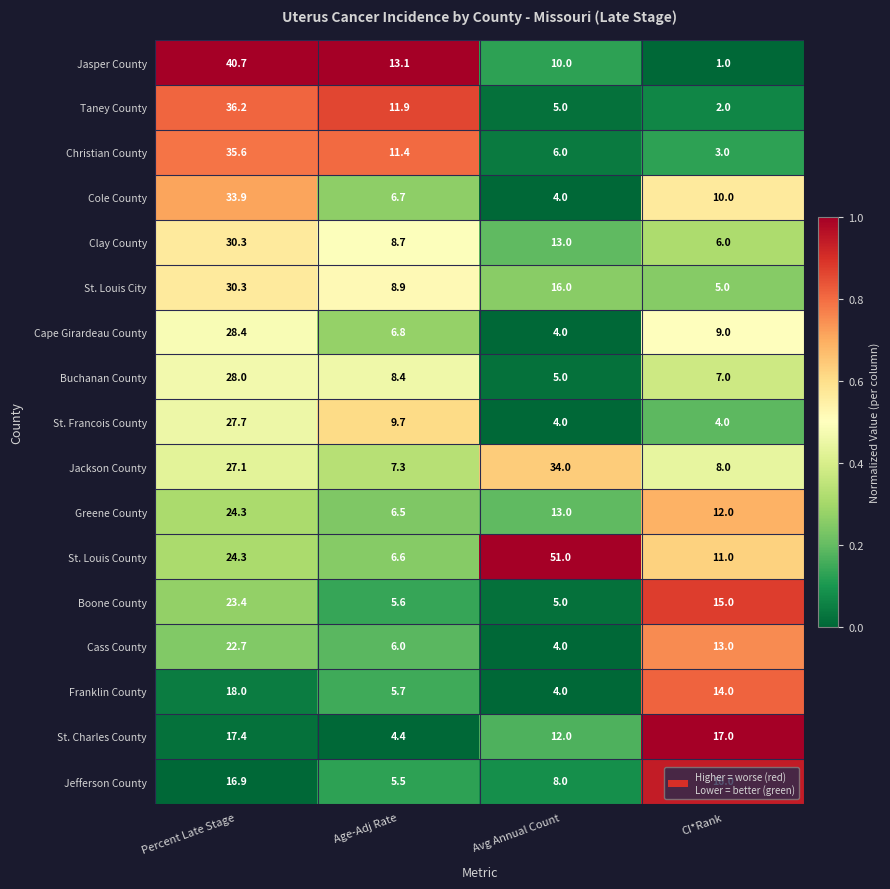

At Age-Adj Rate, list the series in order from smallest to largest.

St. Charles County, Jefferson County, Boone County, Franklin County, Cass County, Greene County, St. Louis County, Cole County, Cape Girardeau County, Jackson County, Buchanan County, Clay County, St. Louis City, St. Francois County, Christian County, Taney County, Jasper County